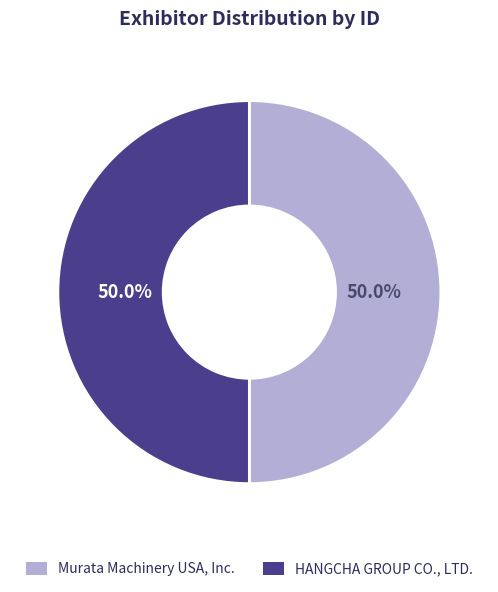

What percentage do Murata Machinery USA, Inc. and HANGCHA GROUP CO., LTD. together represent?

100.0%